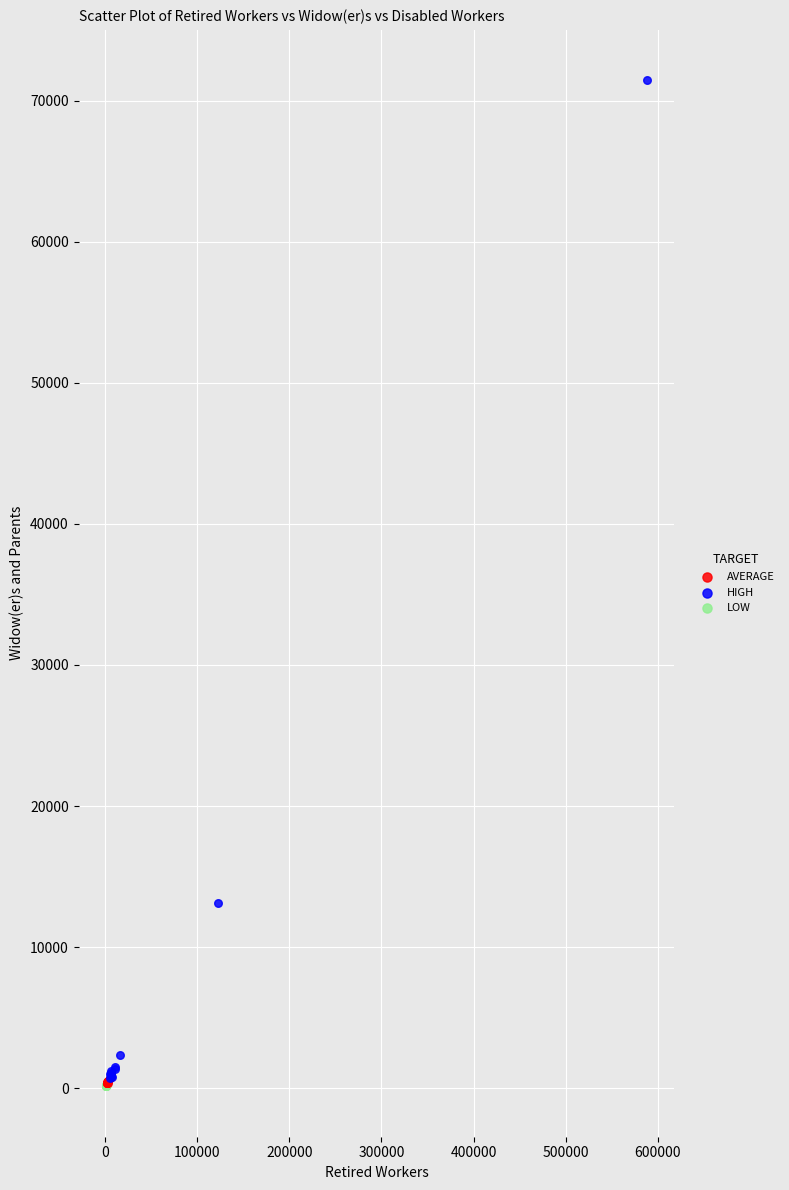

Which series has the largest Y range (max minus min)?

HIGH